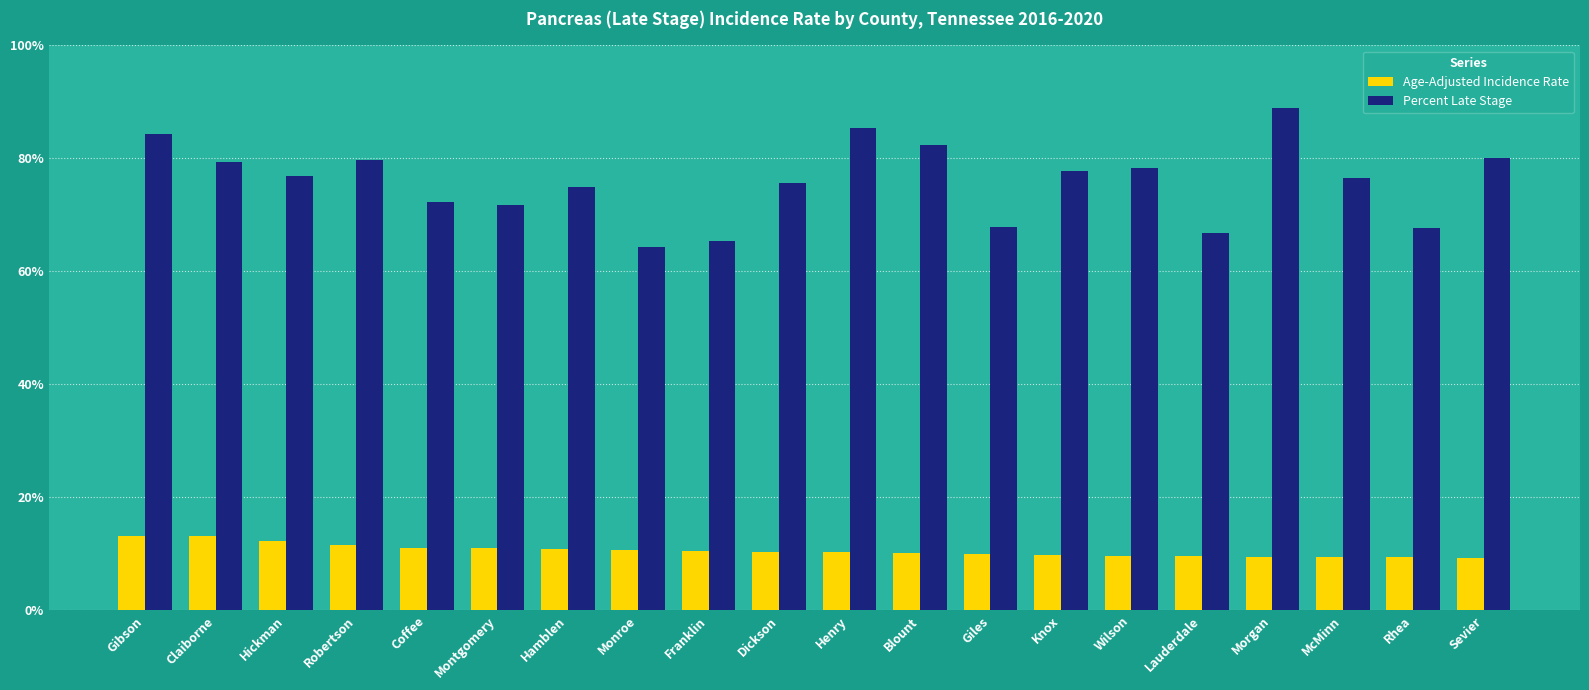

Count the number of categories in the chart.

20